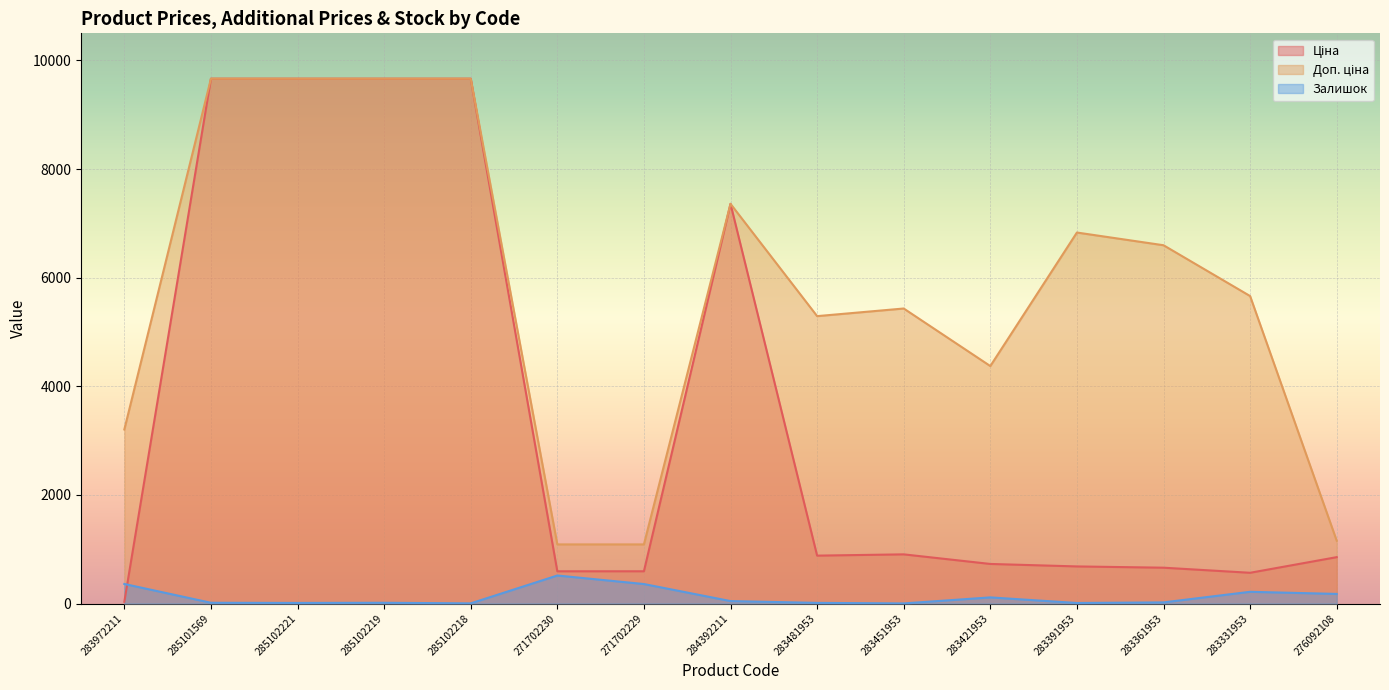

What is the difference between the maximum and minimum values in the Доп. ціна series?

8575.9